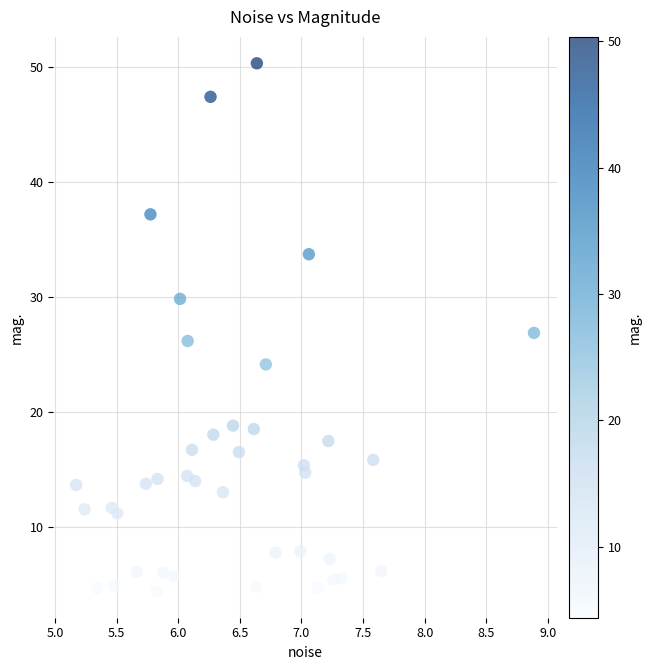

What is the range of Y values (max minus min)?

45.9